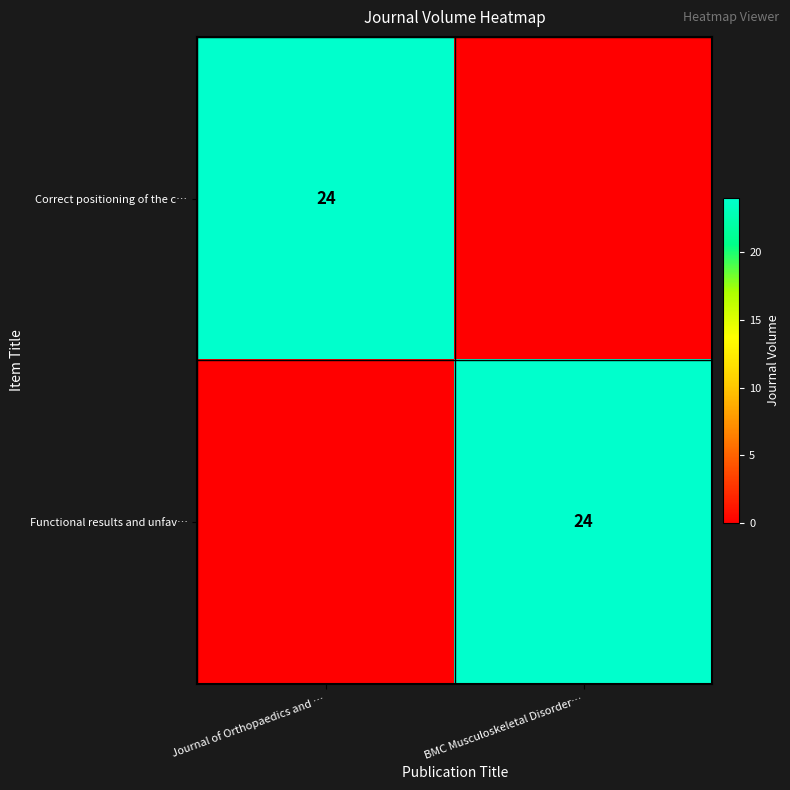

The value of Correct positioning of the c… at Journal of Orthopaedics and … is 38. True or false?

False